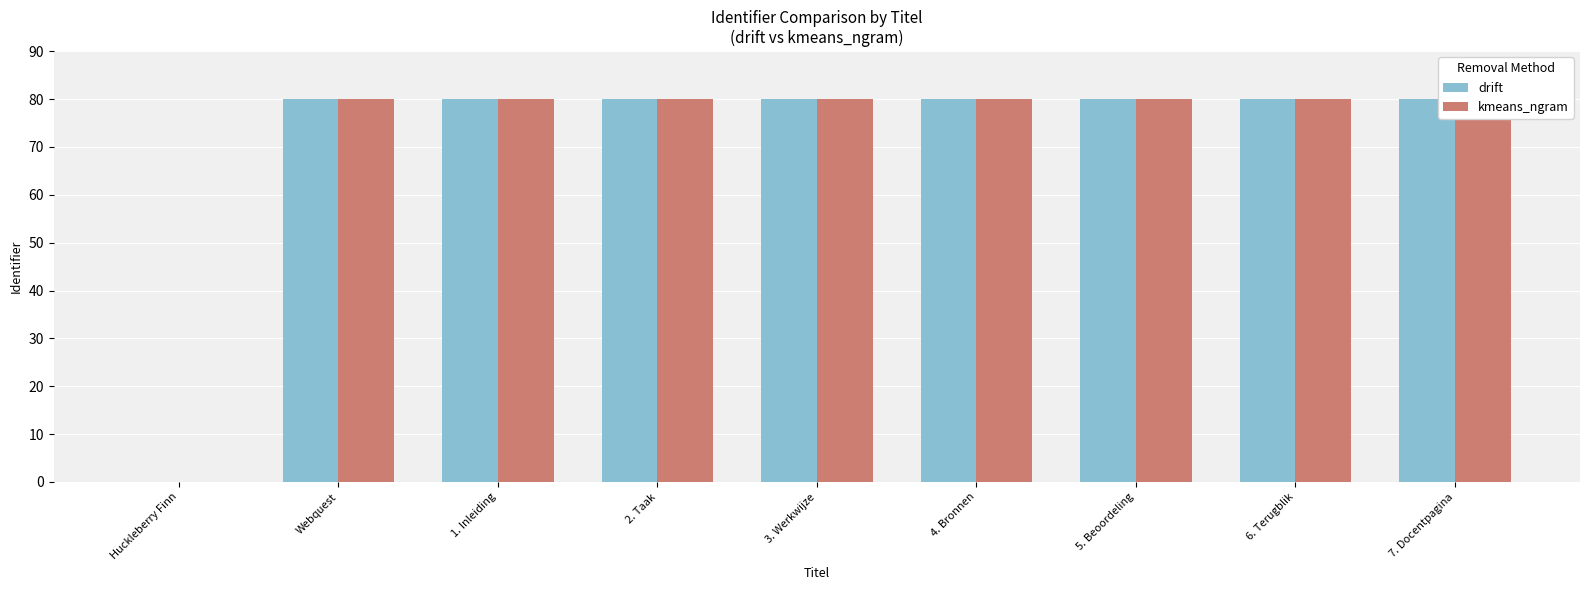

How many data points in drift are less than 79?

1